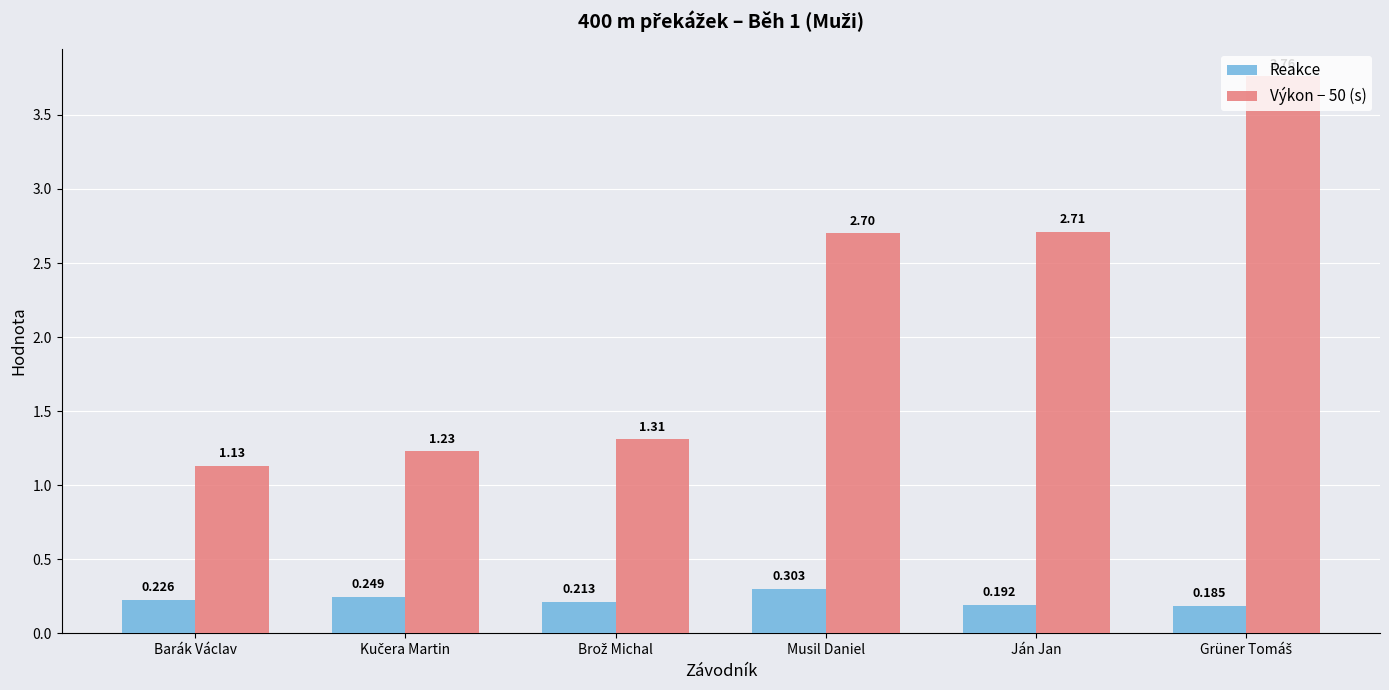

At how many categories does at least one series exceed 0?

6